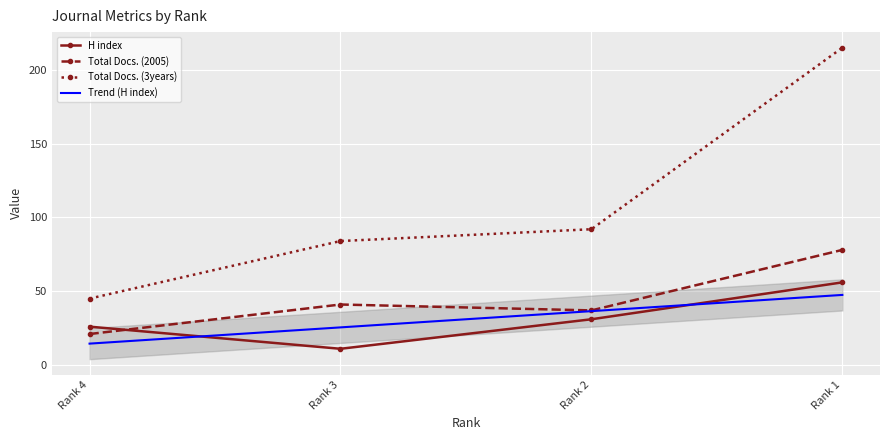

Rank the categories by H index value from highest to lowest.

Rank 1, Rank 2, Rank 4, Rank 3